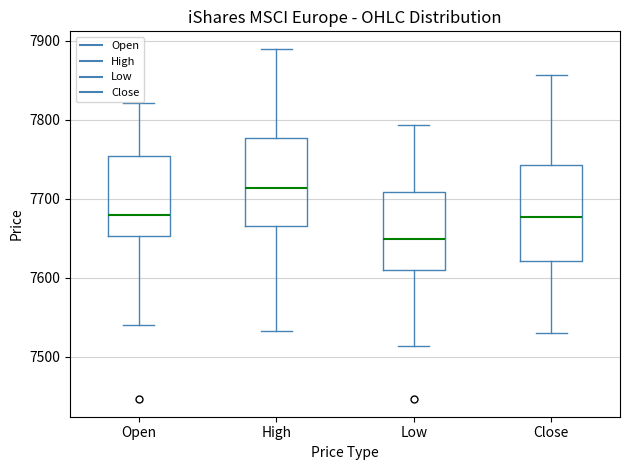

Which box's median line is the highest?

High